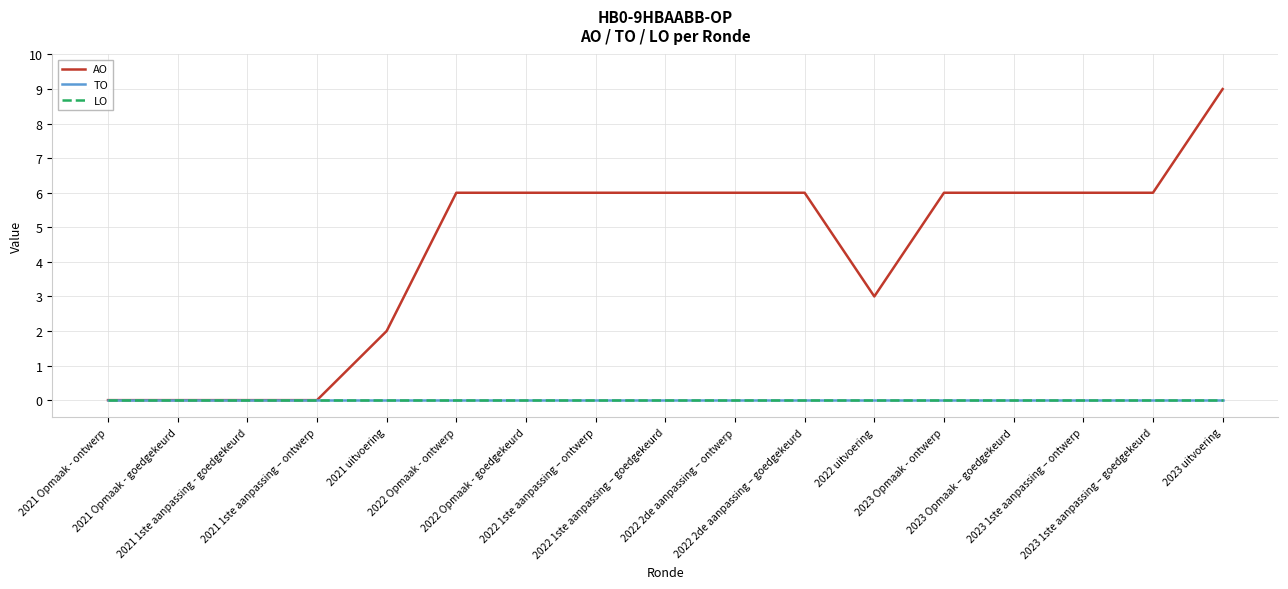

What is the label of the 1st point from the left?

2021 Opmaak - ontwerp